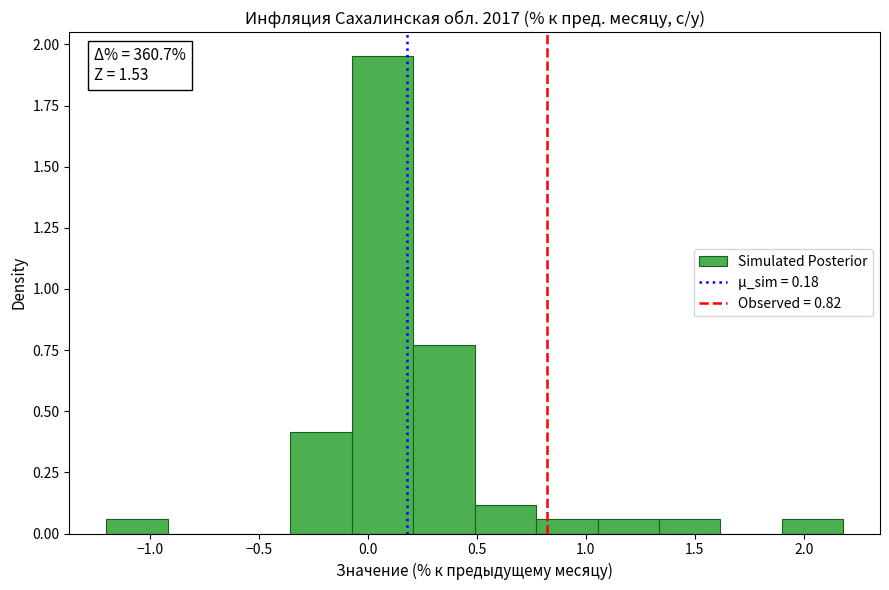

Over which range of the x-axis is the bar tallest?

-0.05 to 0.20